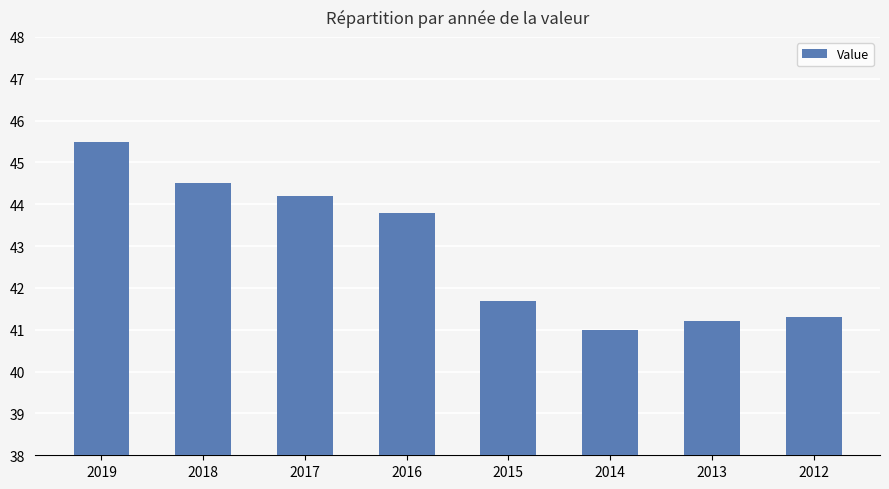

What is the average value?

42.9